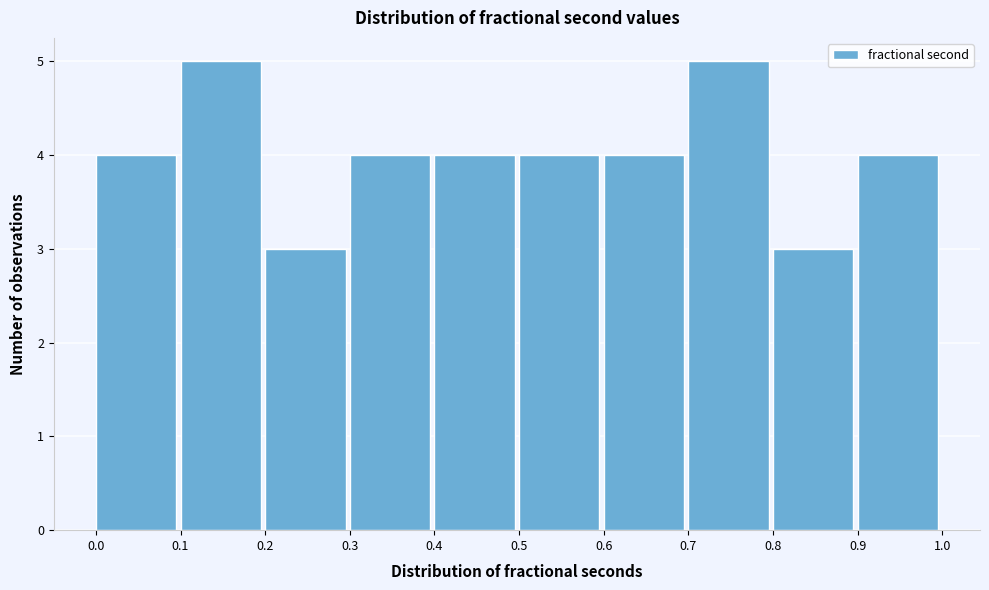

Reading left to right, transcribe this chart: for each bar, give the range it covers on the x-axis and its height. The values are not printed on the chart, so give them approximately, as read against the axis.

0.0 to 0.1: 4
0.1 to 0.2: 5
0.2 to 0.3: 3
0.3 to 0.4: 4
0.4 to 0.5: 4
0.5 to 0.6: 4
0.6 to 0.7: 4
0.7 to 0.8: 5
0.8 to 0.9: 3
0.9 to 1.0: 4